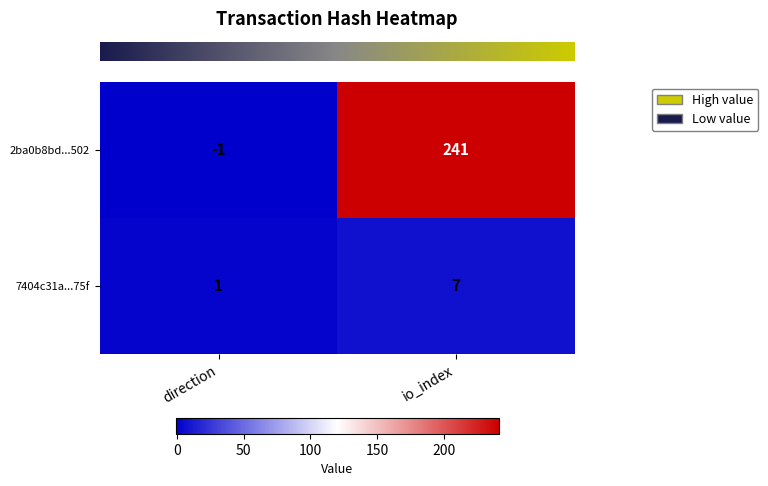

Is it true that 2ba0b8bd...502 equals -1 at direction?

True